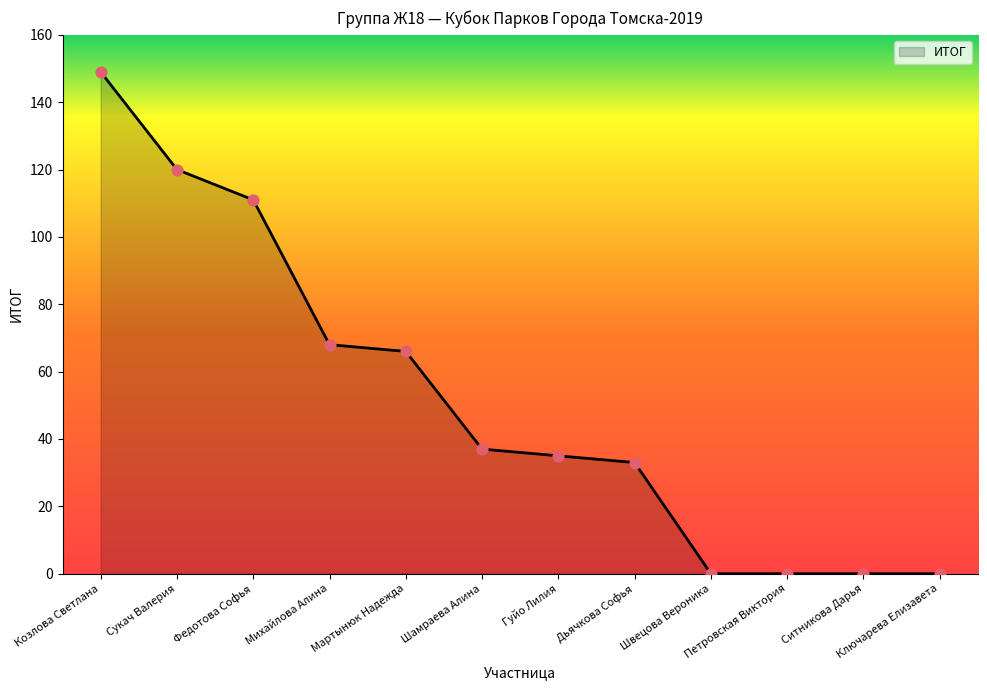

Between Михайлова Алина and Ключарева Елизавета, which is larger?

Михайлова Алина